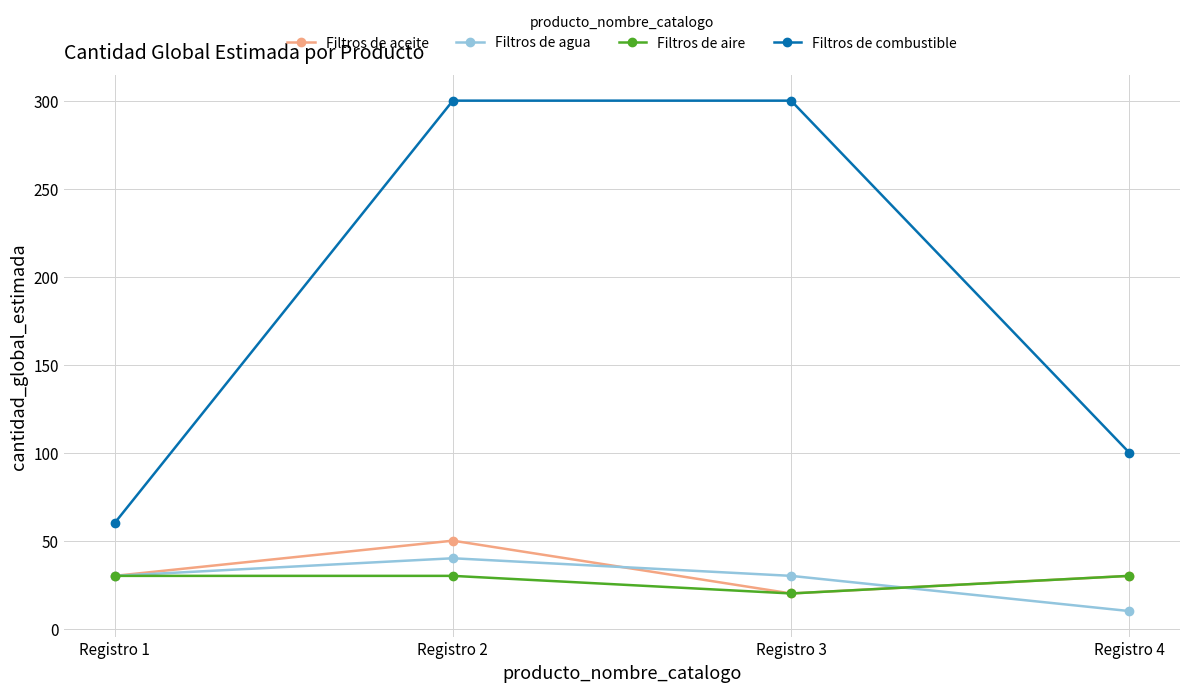

The value of Filtros de agua at Registro 3 is 46. True or false?

False